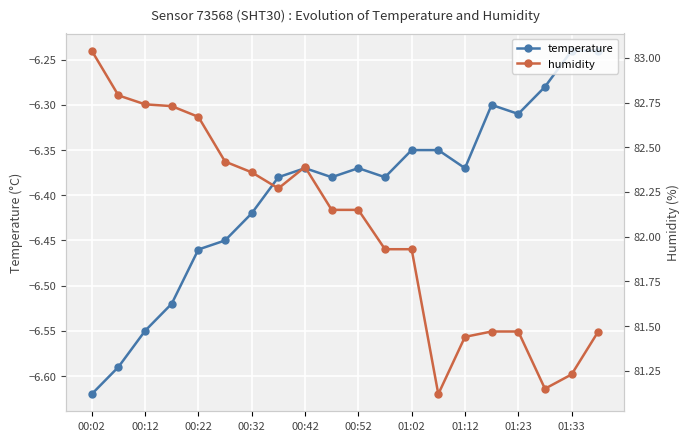

Which category has the lowest value in the temperature series?

00:02